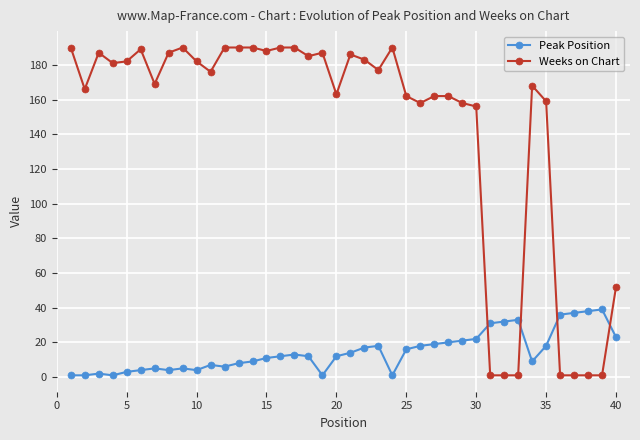

What are all the series names shown in the legend?

Peak Position, Weeks on Chart